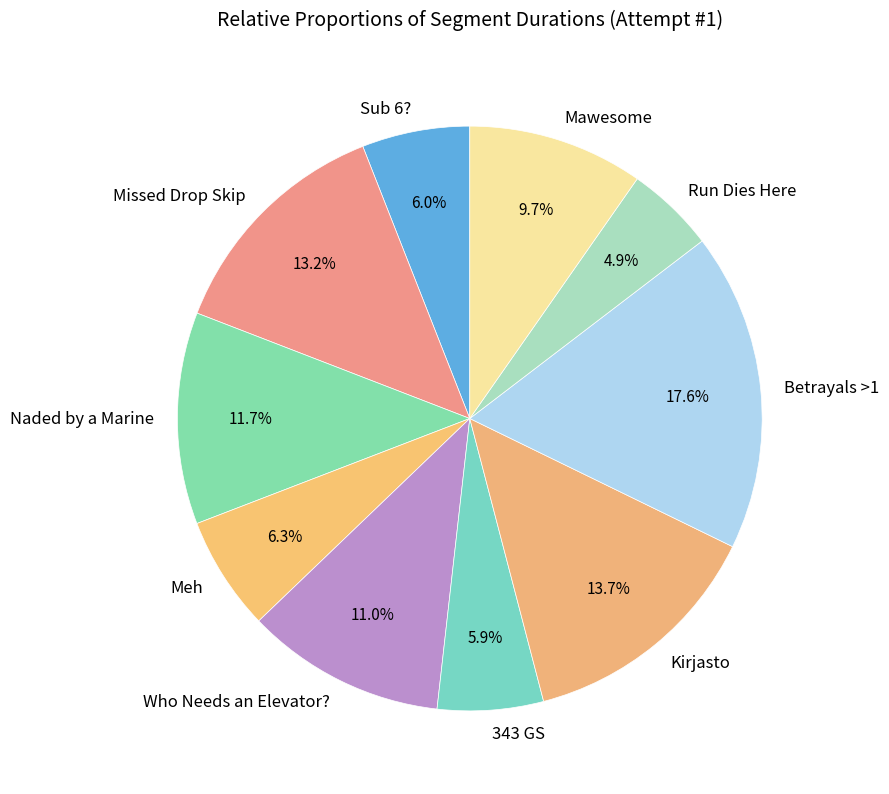

Approximately how many times larger is the value at 343 GS compared to Who Needs an Elevator??

0.5